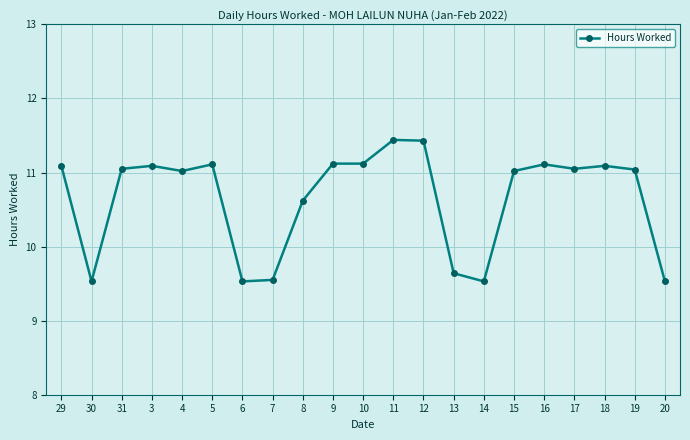

What is the smallest value displayed?

9.5